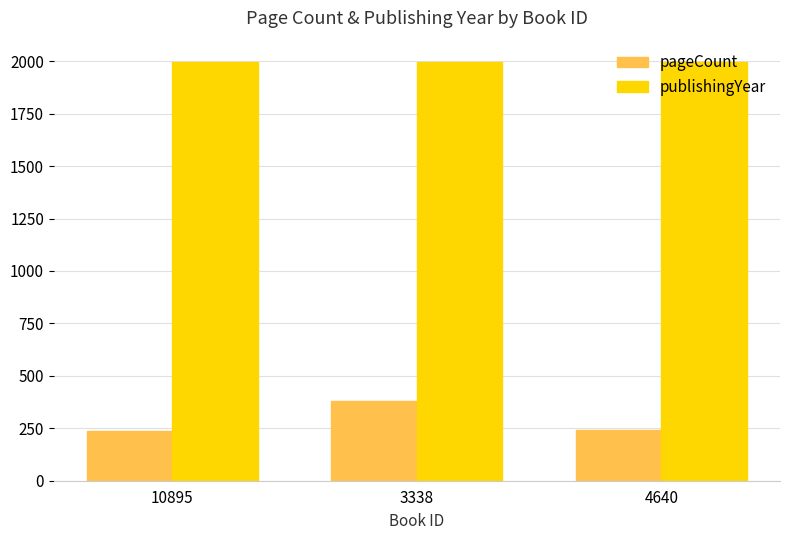

What is the maximum value for pageCount?

382